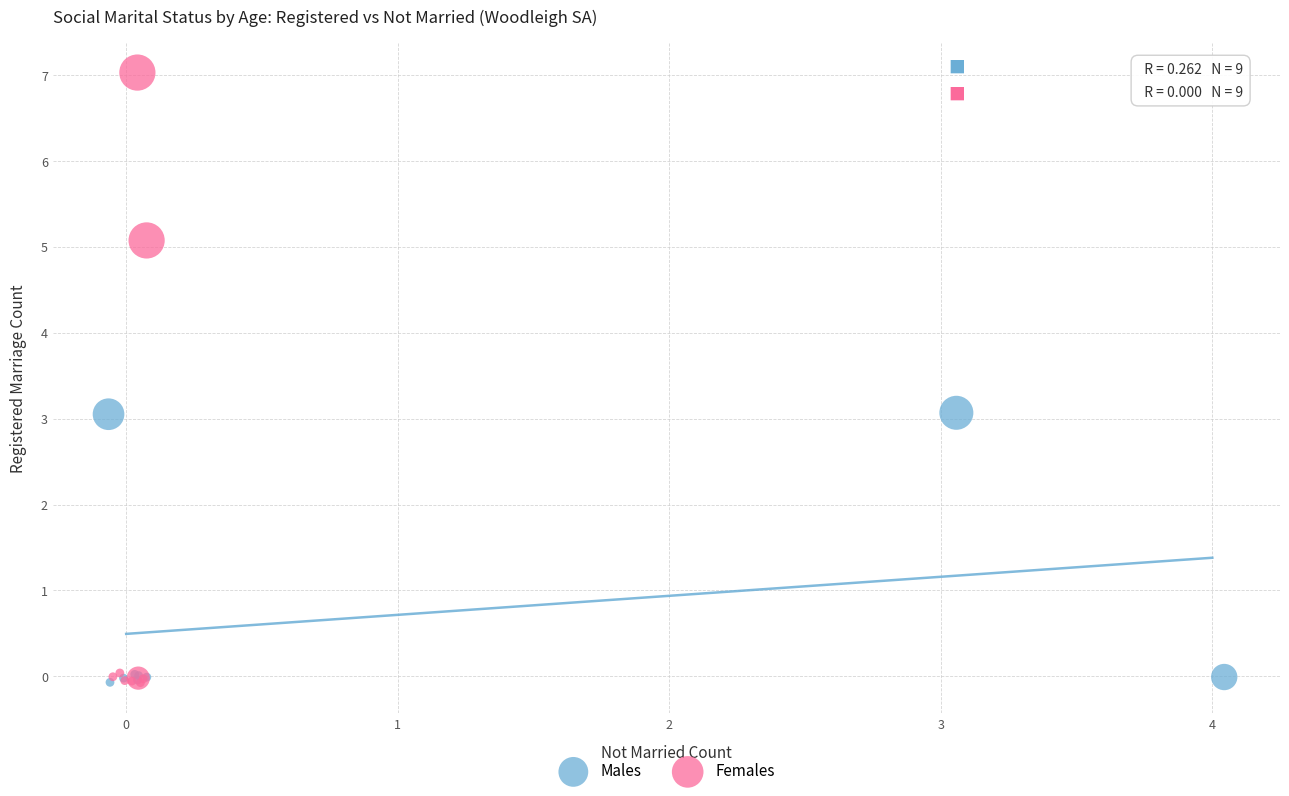

Which series has the largest Y range (max minus min)?

Females